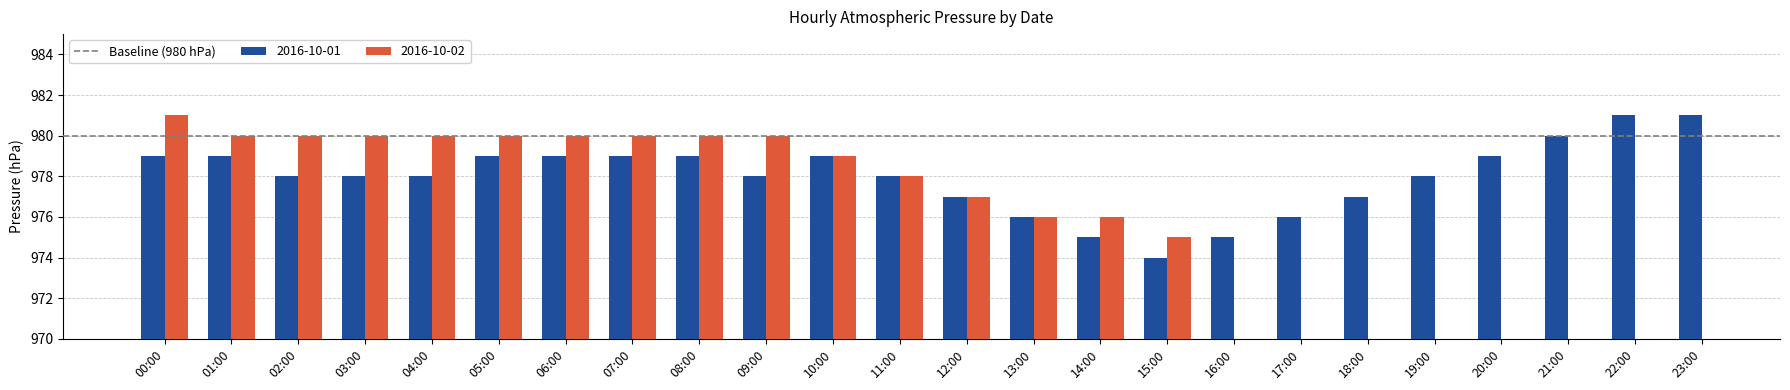

Are the bars horizontal?

No